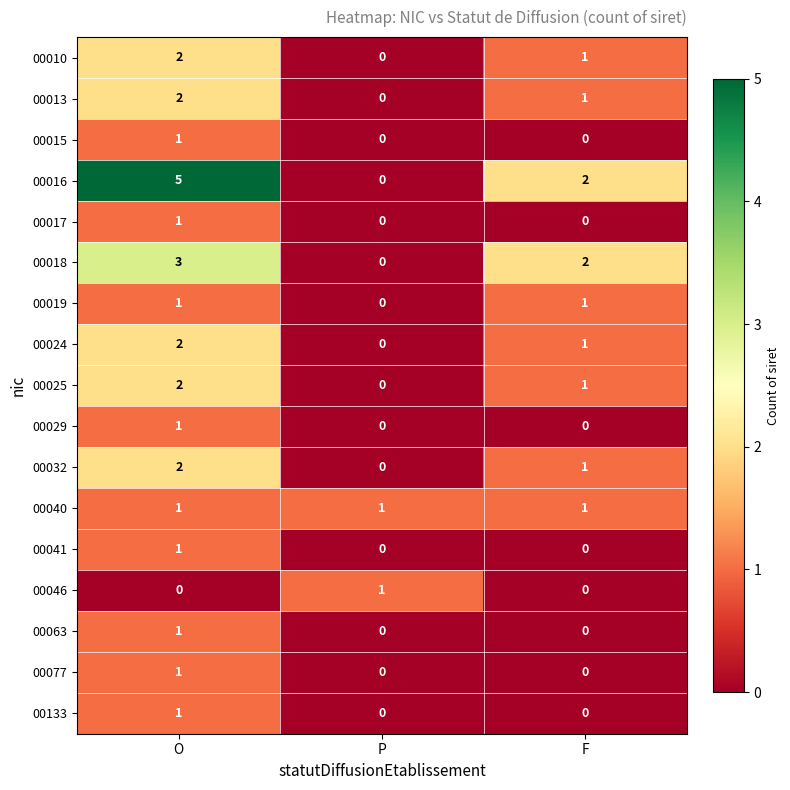

Between O and P, which series saw the biggest shift?

00016